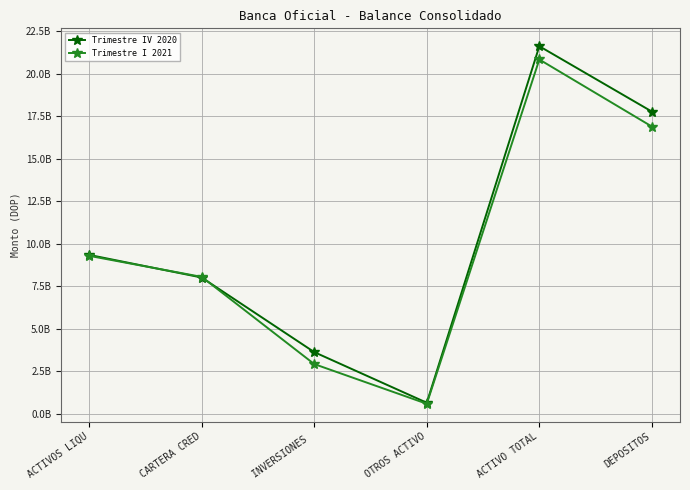

The Trimestre I 2021 series shows 2917628964.6 at INVERSIONES . True or false?

True